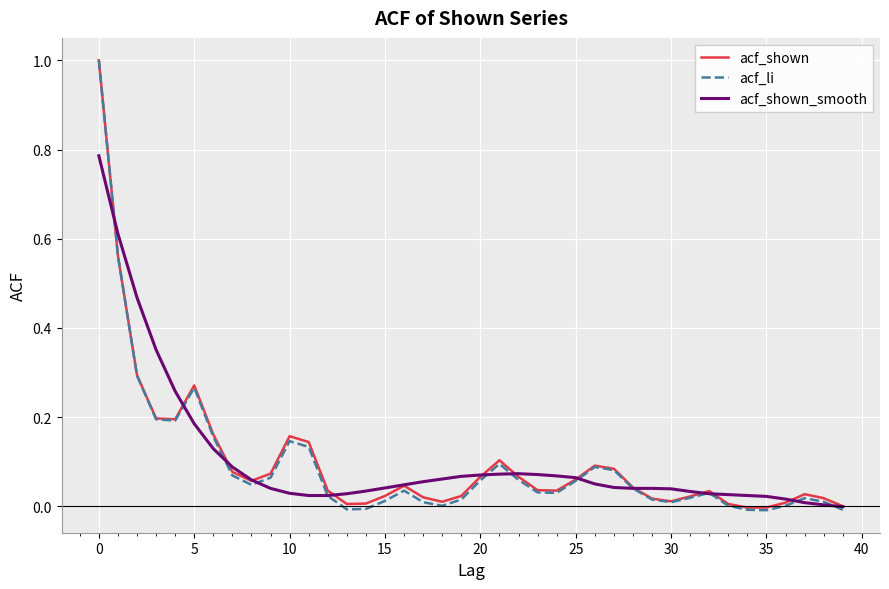

What is the maximum value shown in the chart?

1.0